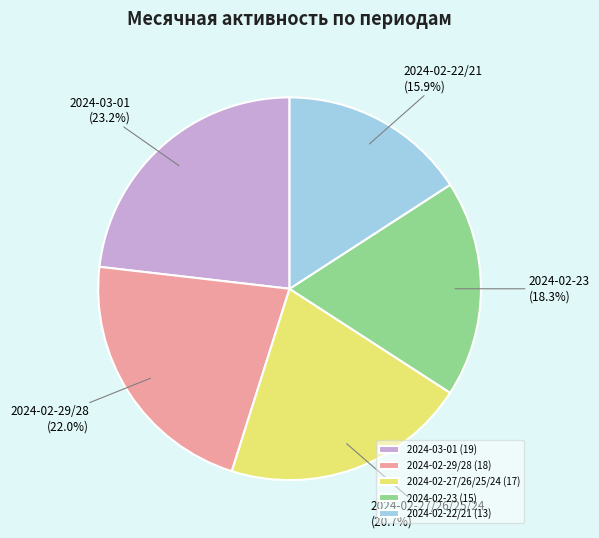

Count the number of slices in the pie.

5